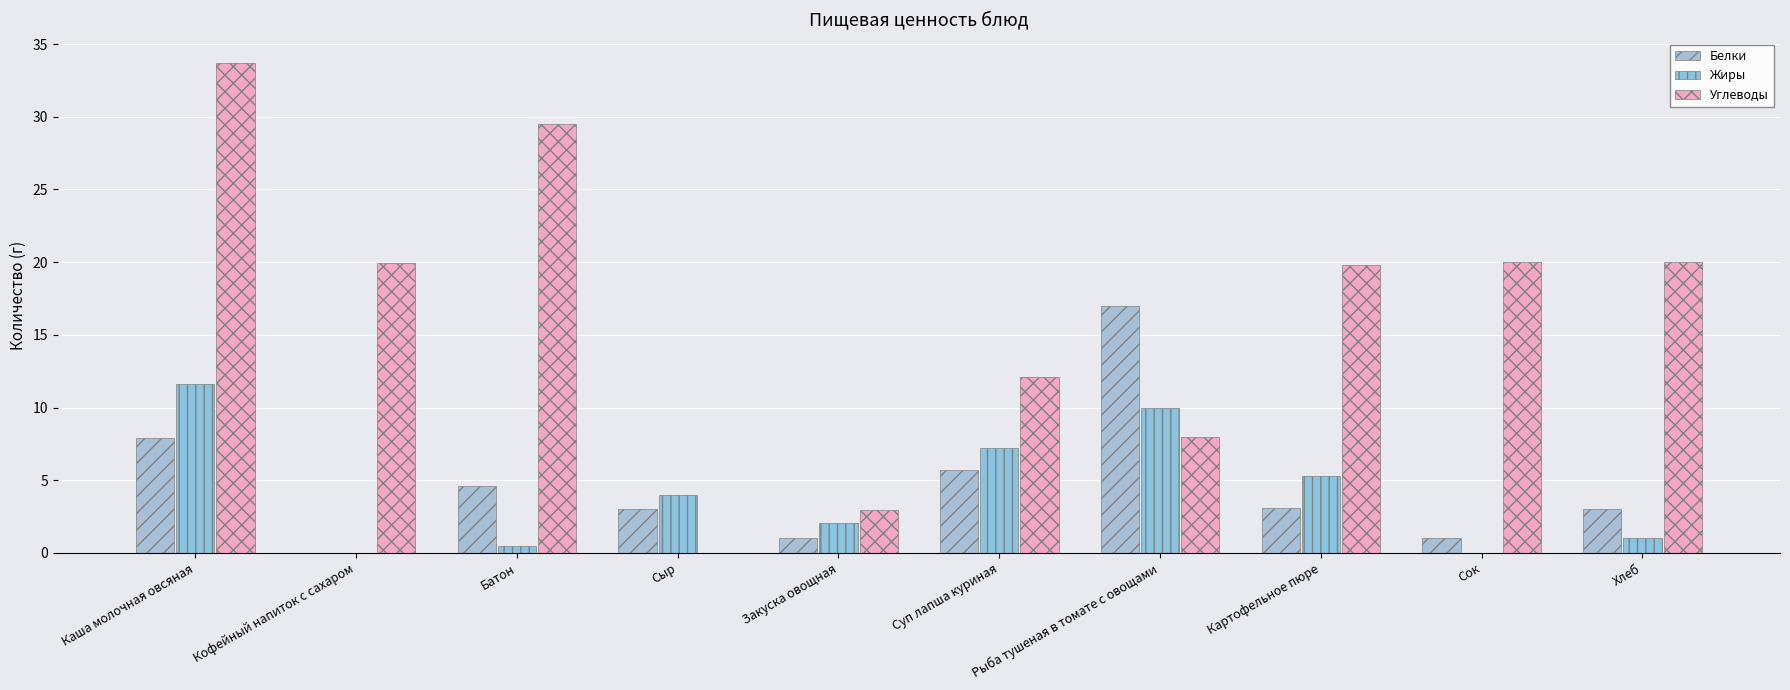

Is it true that Углеводы equals 1.7 at Рыба тушеная в томате с овощами?

False